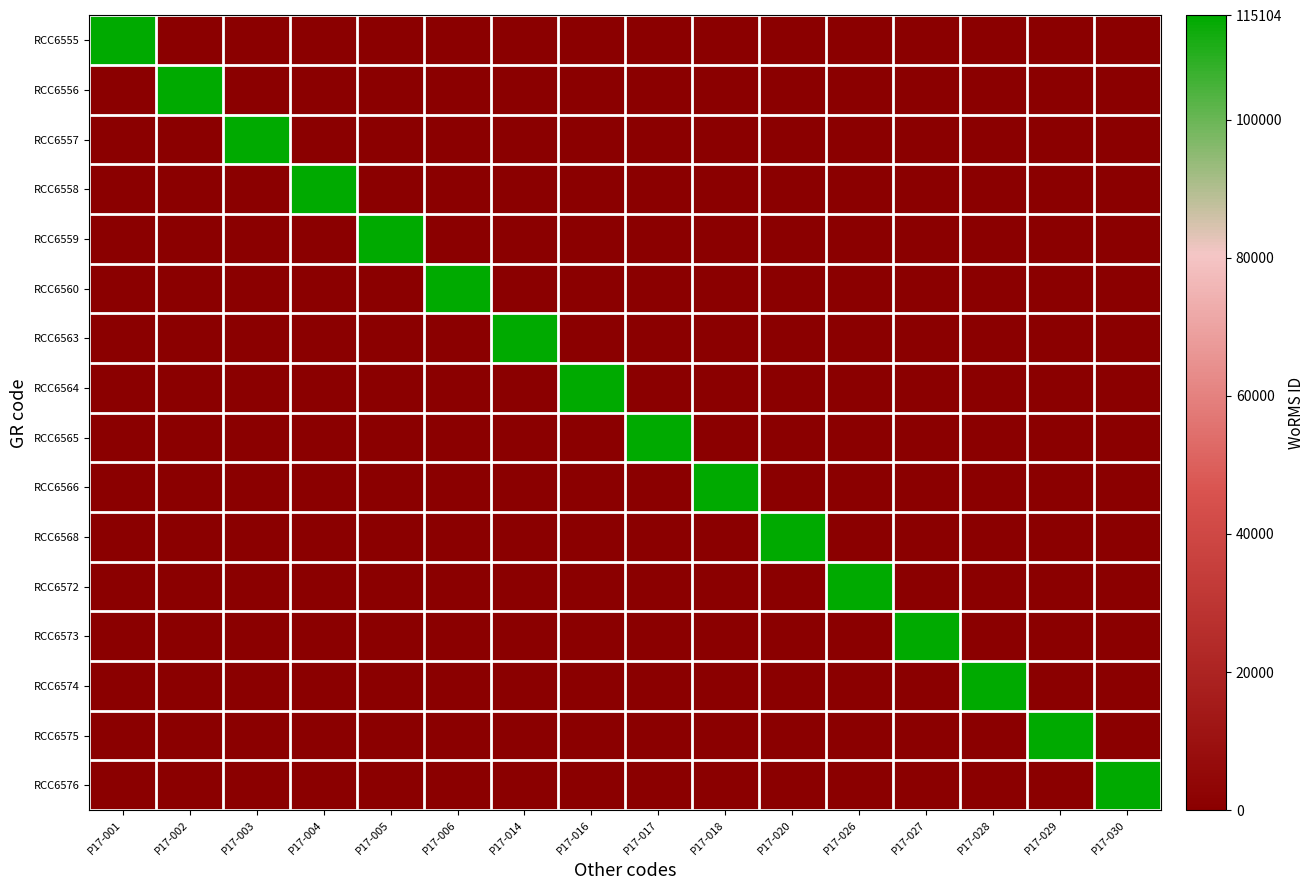

List the series in order of their peak value, lowest first.

RCC6555, RCC6556, RCC6557, RCC6558, RCC6559, RCC6560, RCC6563, RCC6564, RCC6565, RCC6566, RCC6568, RCC6572, RCC6573, RCC6574, RCC6575, RCC6576